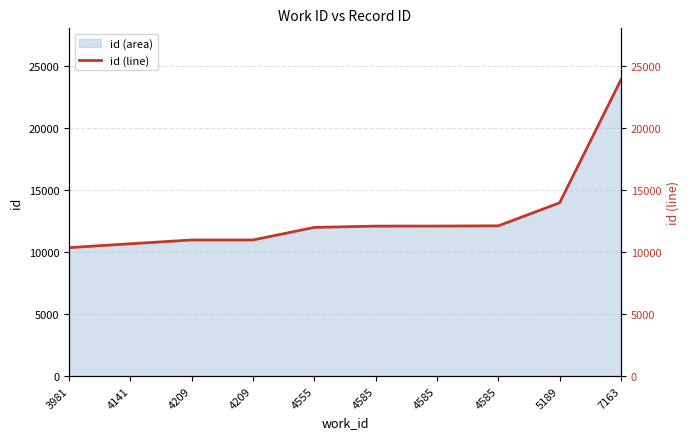

What is the change in value from 4585 to 5189?

+1875